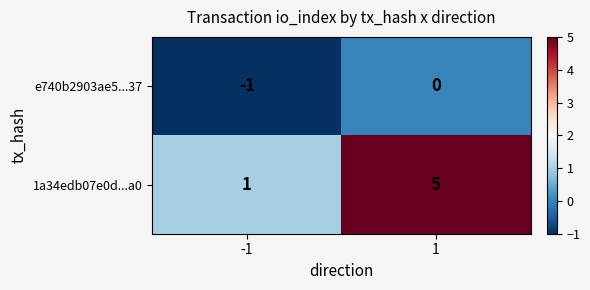

What is the sum of all 1a34edb07e0d...a0 values?

6